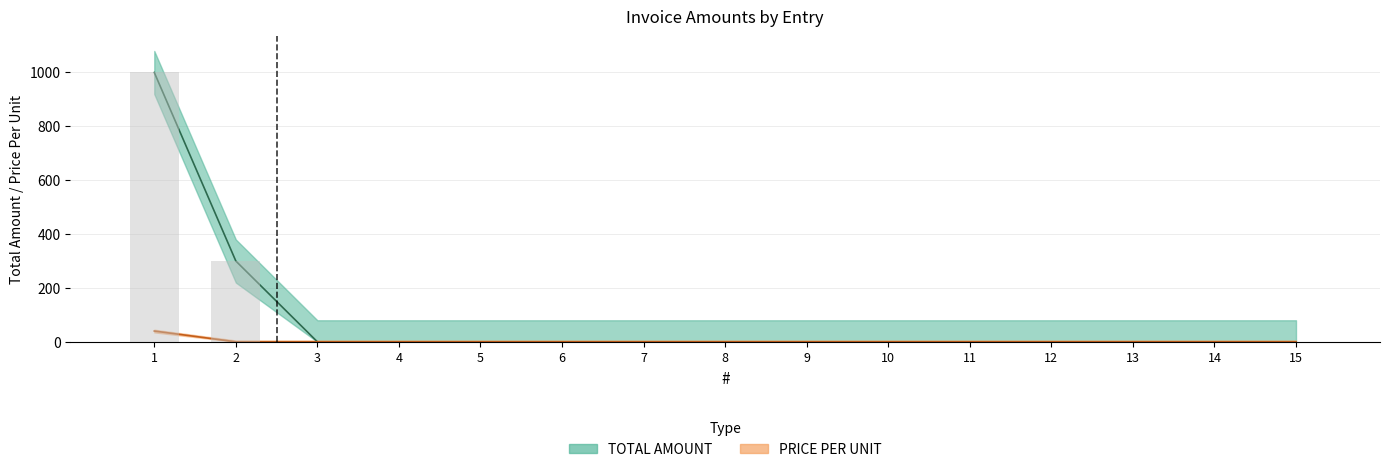

Rank the series at 4 from highest to lowest value.

TOTAL AMOUNT, PRICE PER UNIT